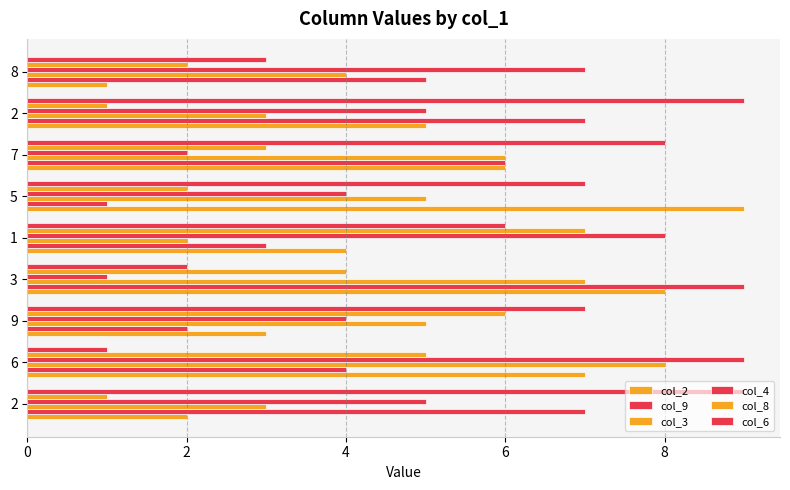

Count the number of categories in the chart.

9